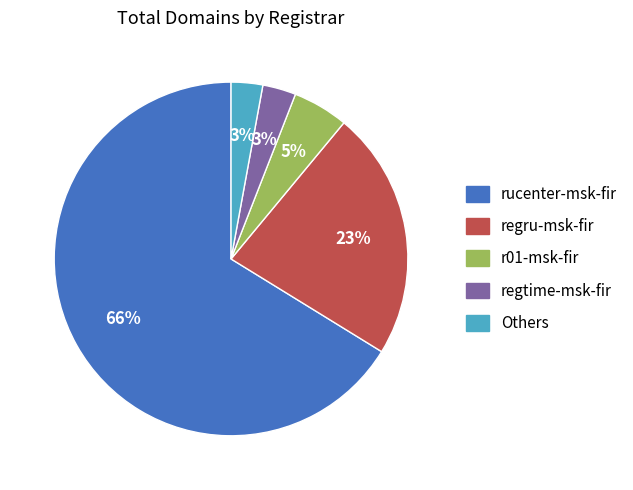

To the nearest percent, what is the difference between the largest and smallest slice percentages?

63%